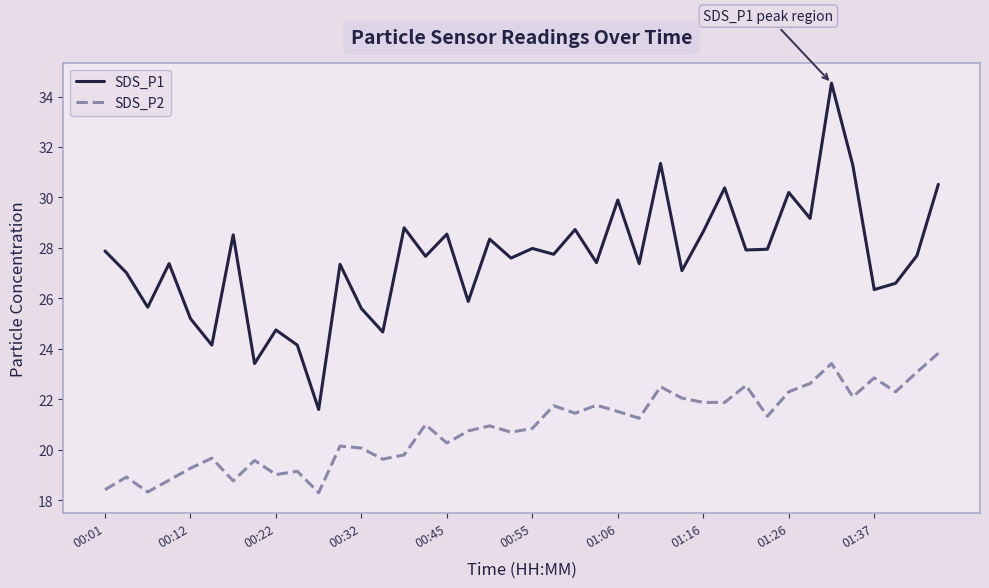

What is the sum of all SDS_P2 values?

834.8